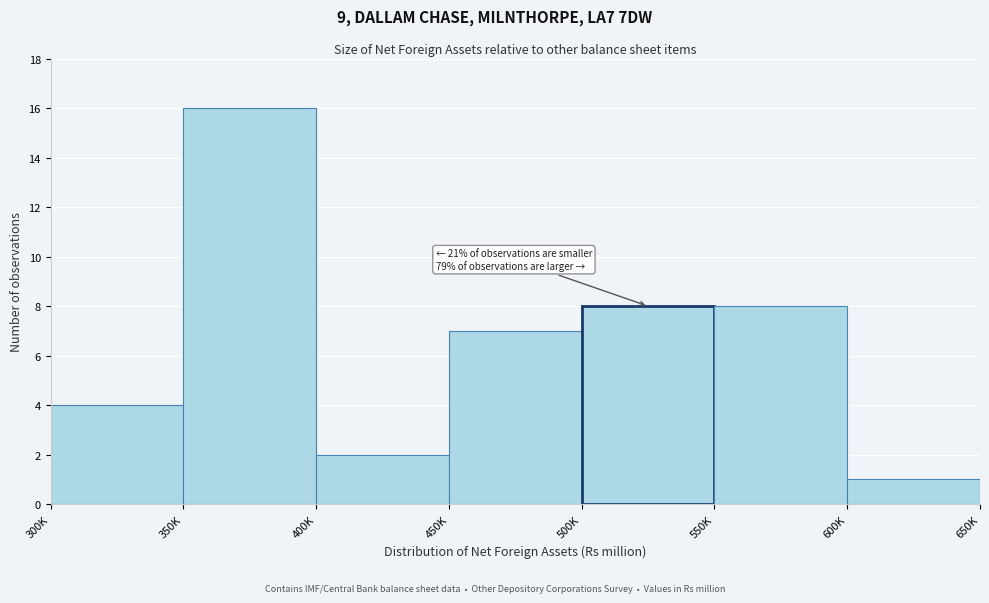

Reading left to right, transcribe all the data shown in this chart.

300K=4	350K=16	400K=2	450K=7	500K=8	550K=8	600K=1